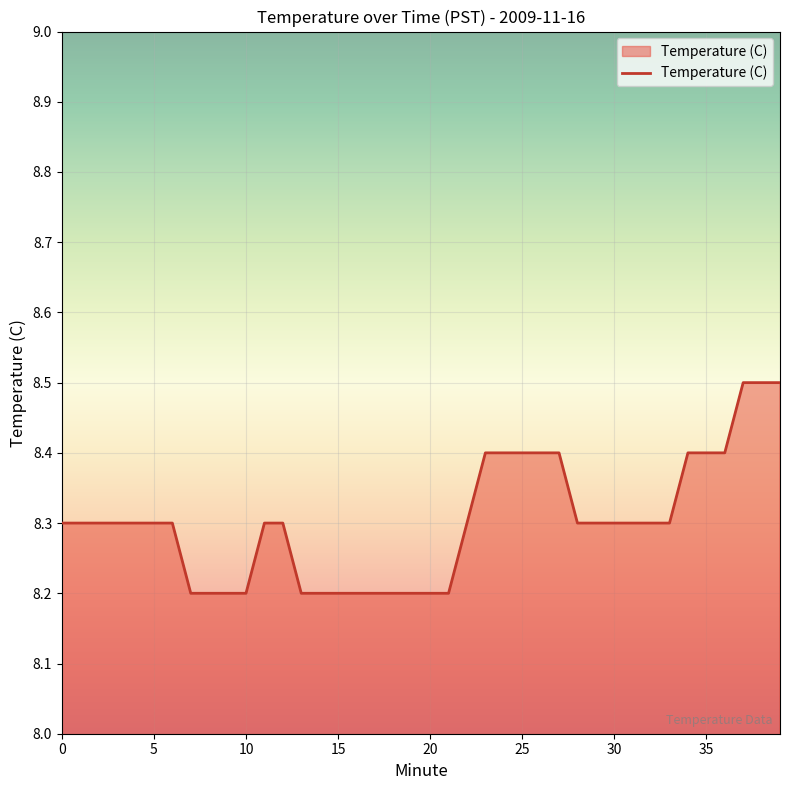

What is the greatest value displayed?

8.5